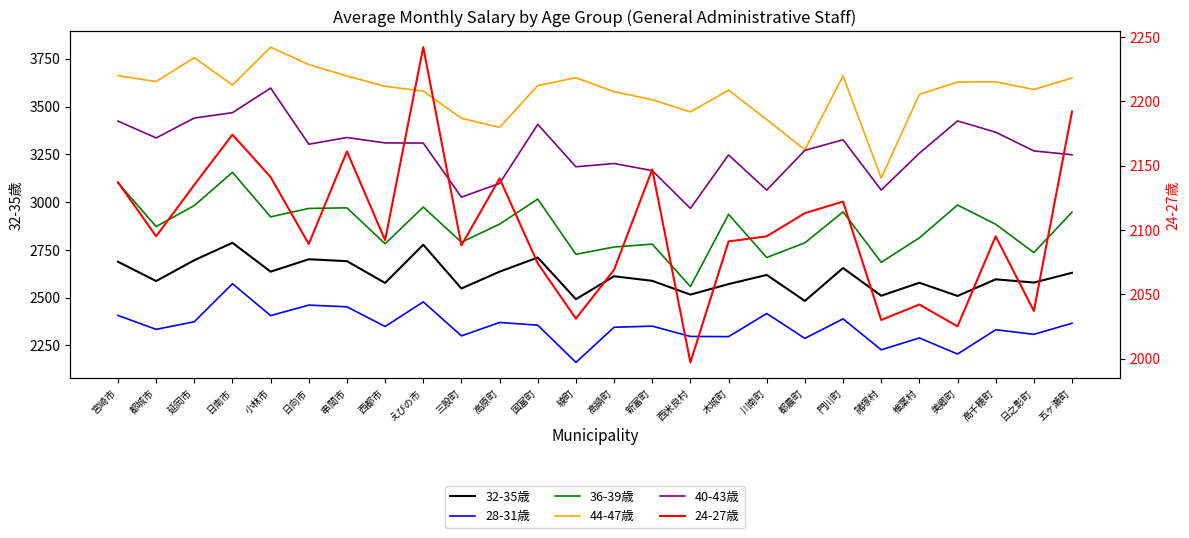

What is the sum of all 36-39歳 values?

74680